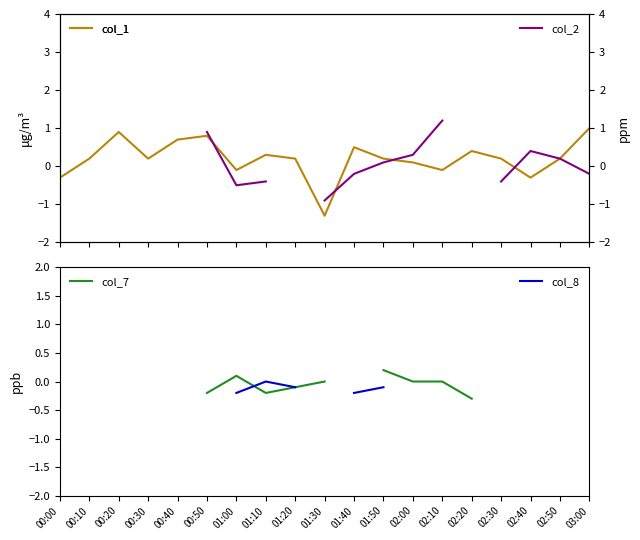

True or false: col_8 and col_1 cross at least once.

False